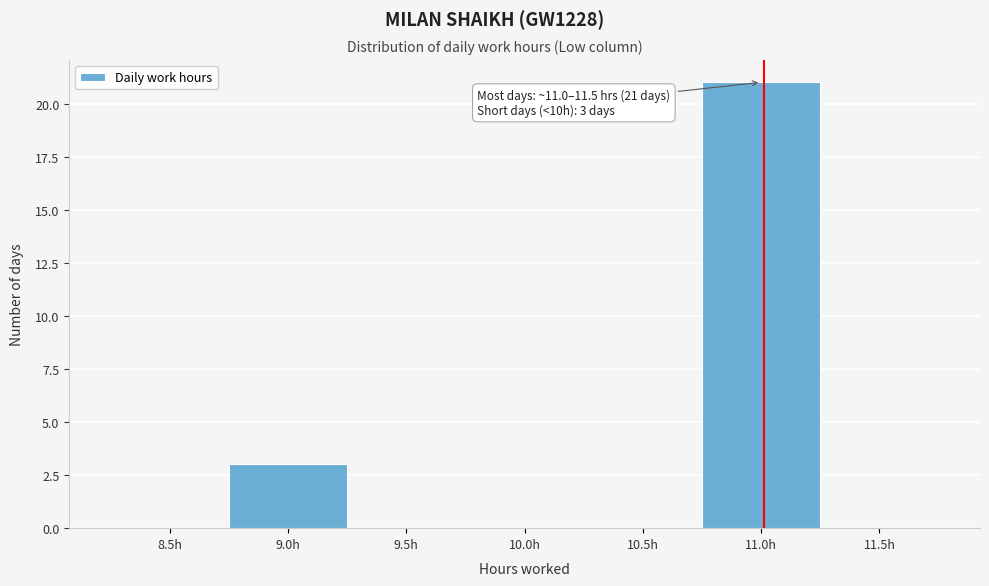

Reading left to right, list all the values displayed in this chart.

8.5h=0	9.0h=3	9.5h=0	10.0h=0	10.5h=0	11.0h=21	11.5h=0